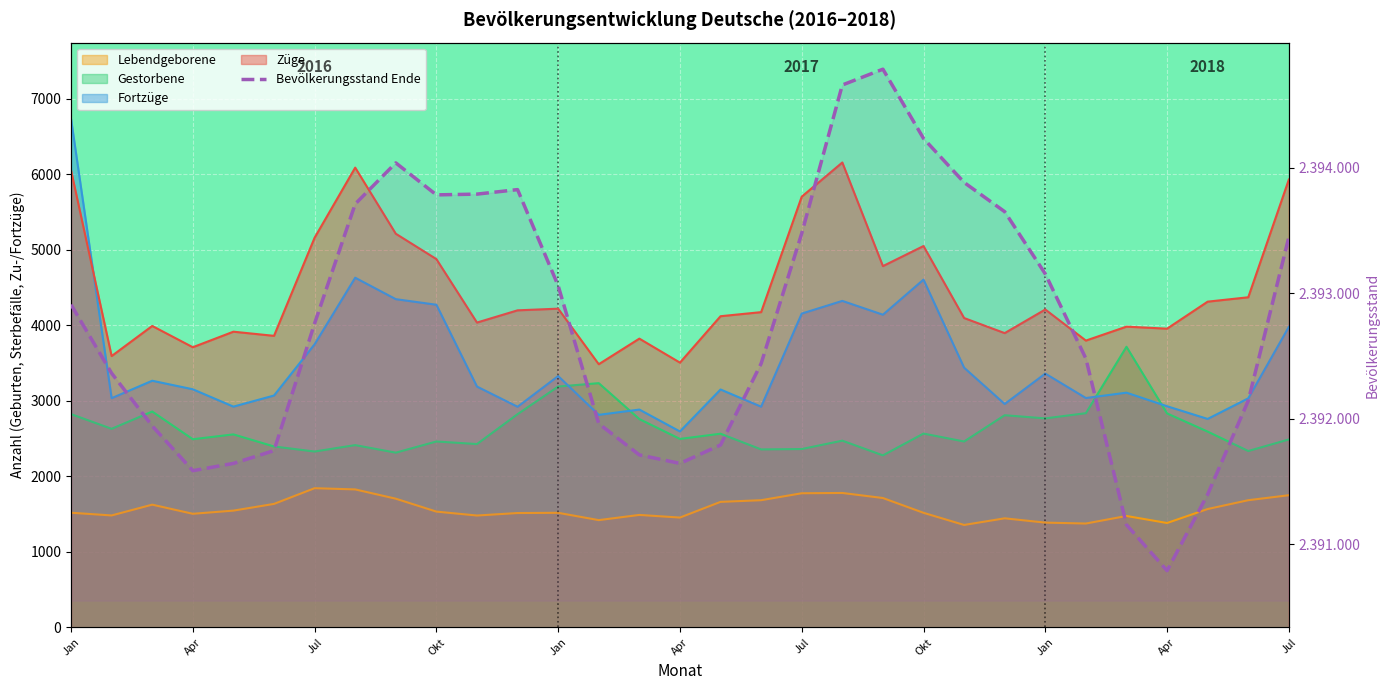

How many lines are shown in the chart?

5